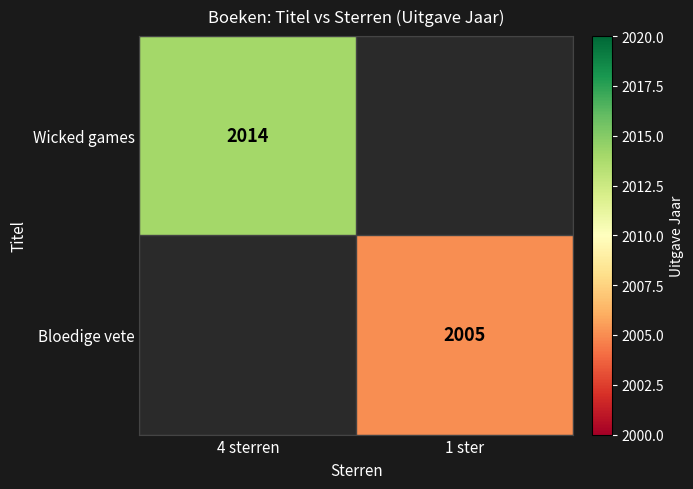

Is it true that Wicked games equals 2014 at 4 sterren?

True